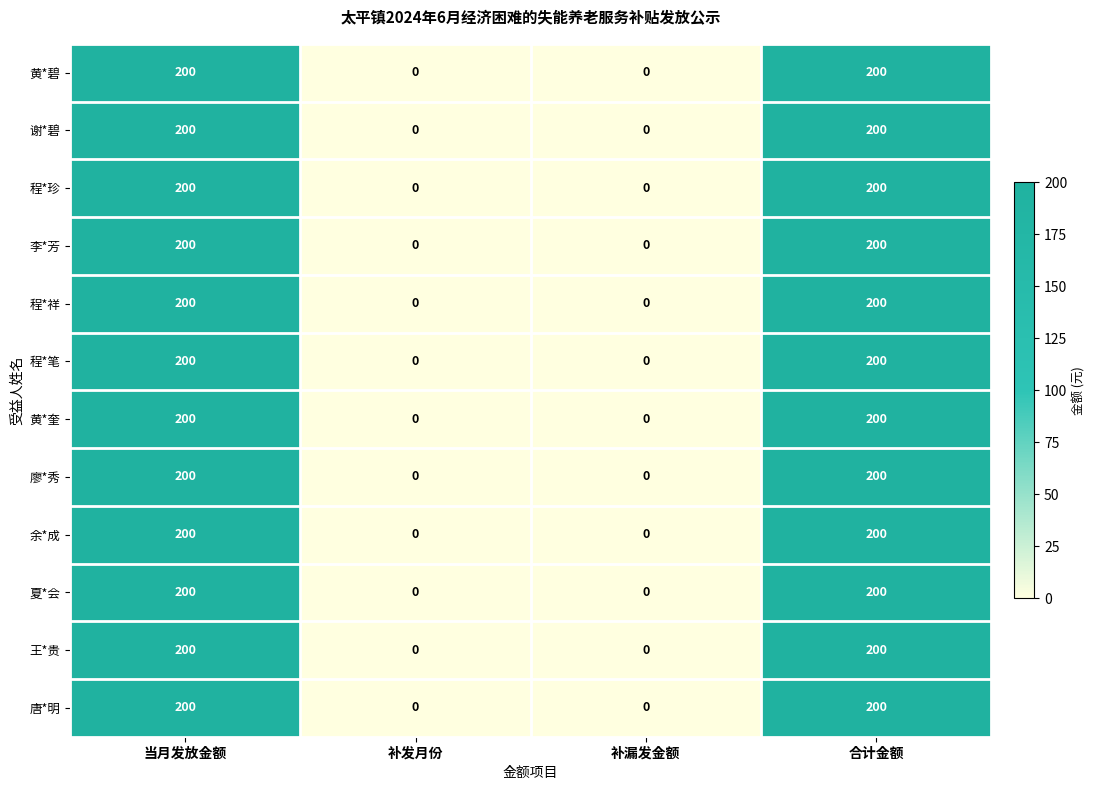

What is the total value across all series at 合计金额?

2400